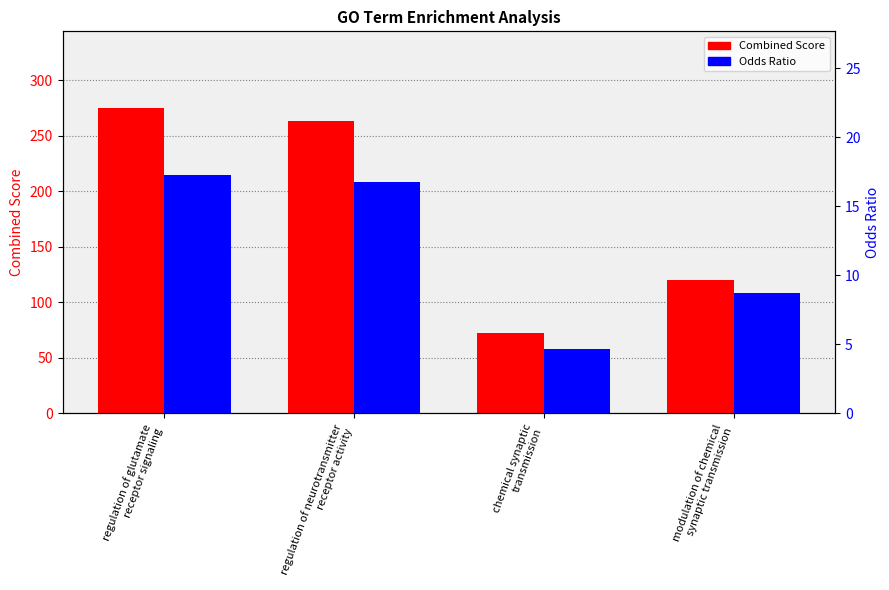

Reading right to left, what are all the values shown in this chart?

Combined Score: modulation of chemical
synaptic transmission=120.4	chemical synaptic
transmission=72.3	regulation of neurotransmitter
receptor activity=263.0	regulation of glutamate
receptor signaling=275.2
Odds Ratio: modulation of chemical
synaptic transmission=8.7	chemical synaptic
transmission=4.7	regulation of neurotransmitter
receptor activity=16.8	regulation of glutamate
receptor signaling=17.3